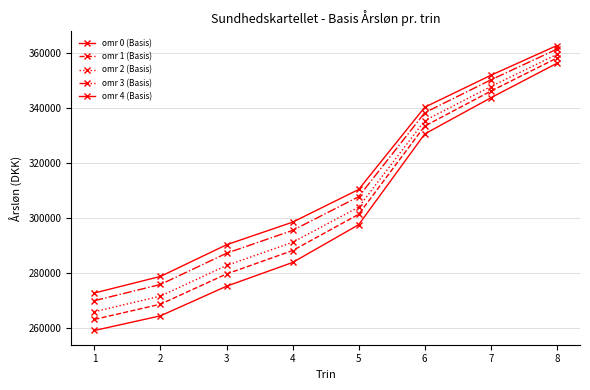

What is the value of the omr 0 (Basis) point at the 7th from the left?

343806